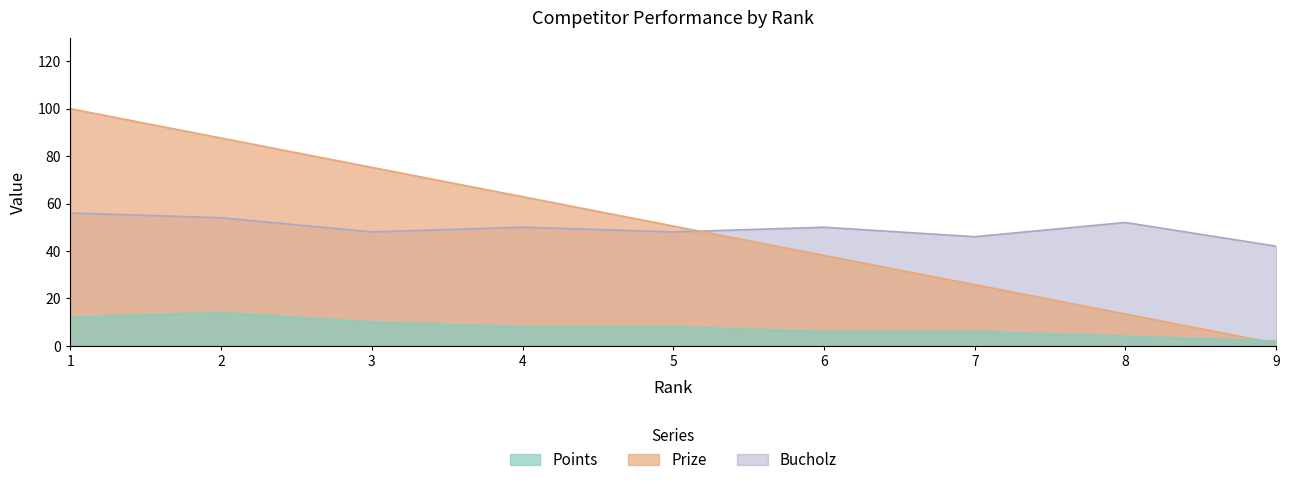

What is the sum of all Bucholz values?

446.0